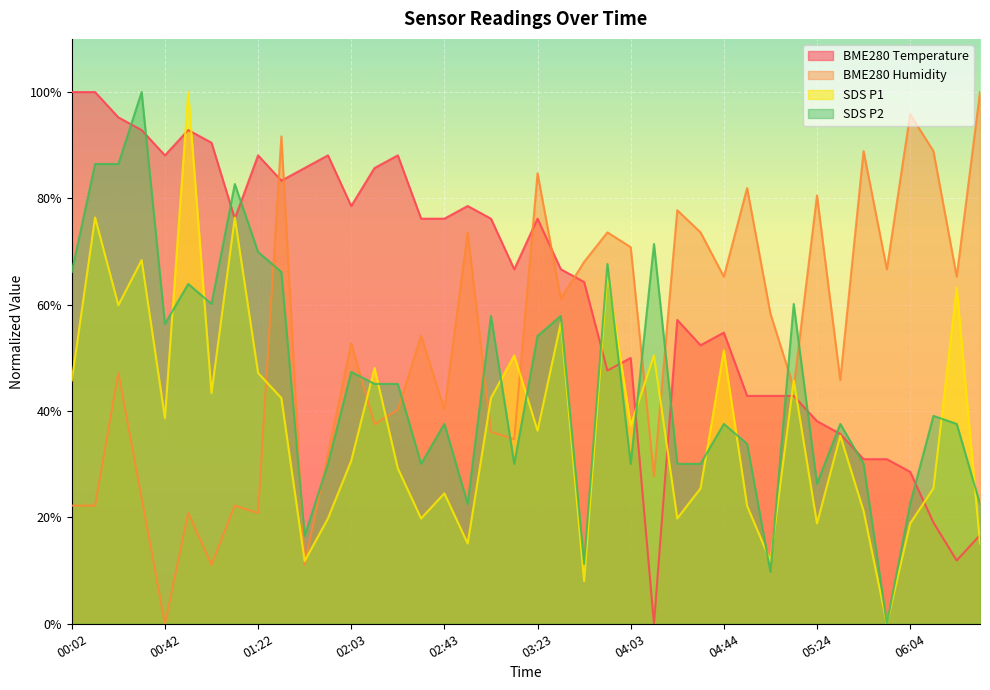

True or false: BME280_humidity has more than 1 points higher than both neighbors.

True